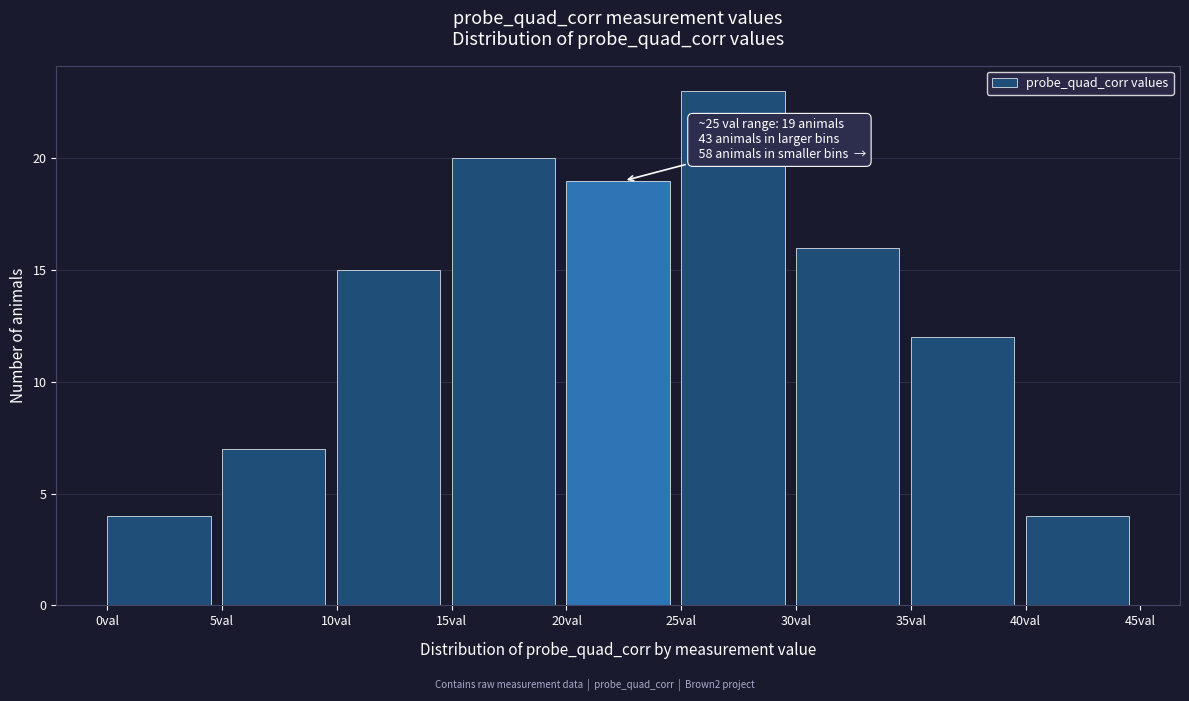

Over which range of the x-axis is the bar tallest?

25 to 30